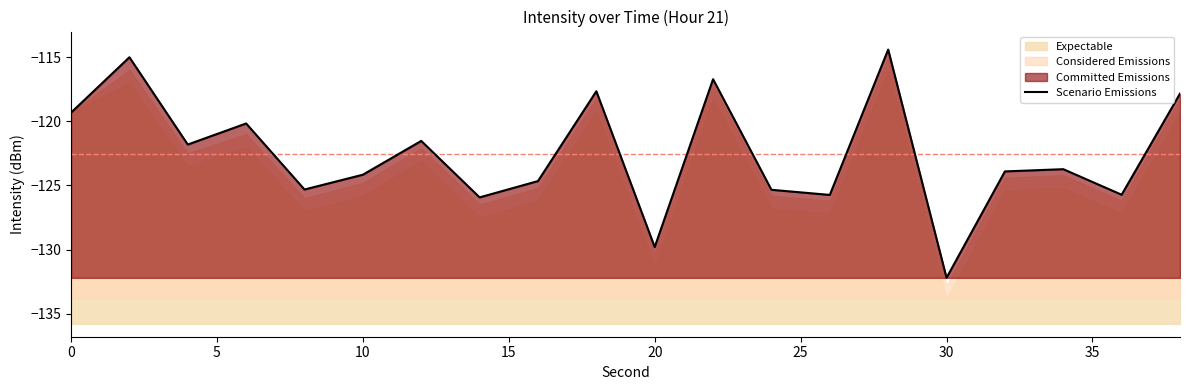

Does the chart display data point markers on the line(s)?

No